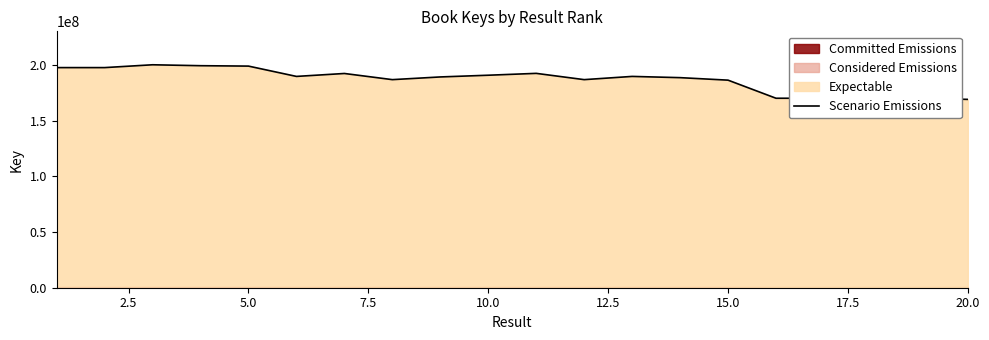

What is the smallest value displayed?

169060955